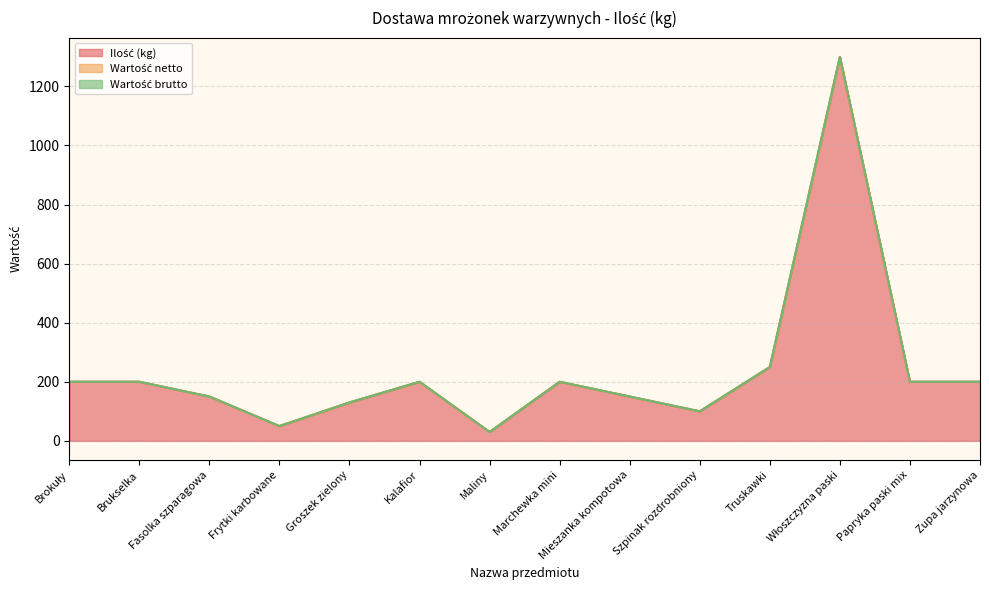

What is the spread (max minus min) of values at Papryka paski mix?

200